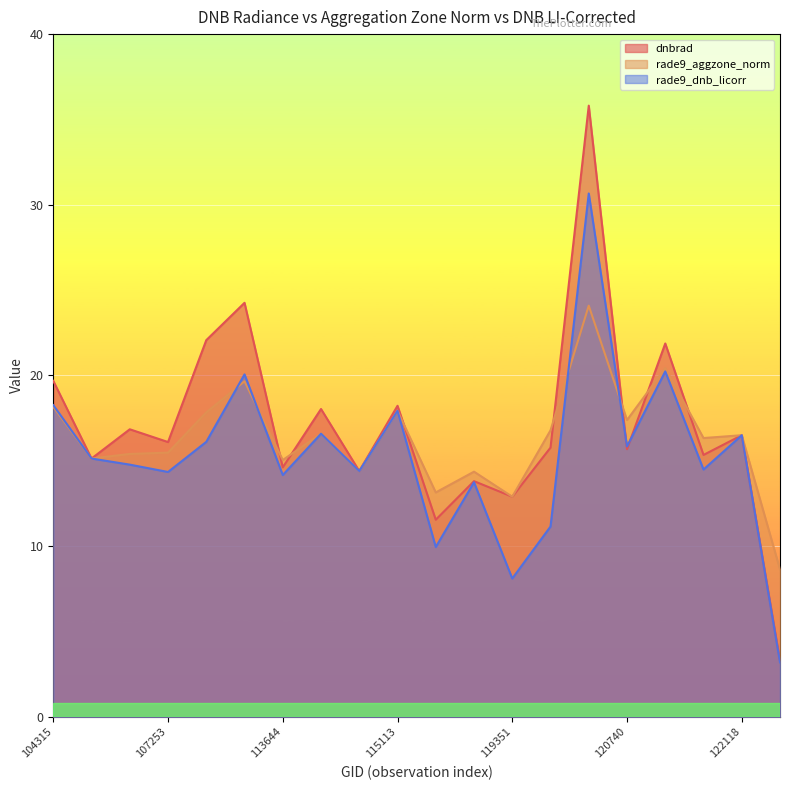

After their last crossing, which series has the higher values: rade9_aggzone_norm or rade9_dnb_licorr?

rade9_aggzone_norm